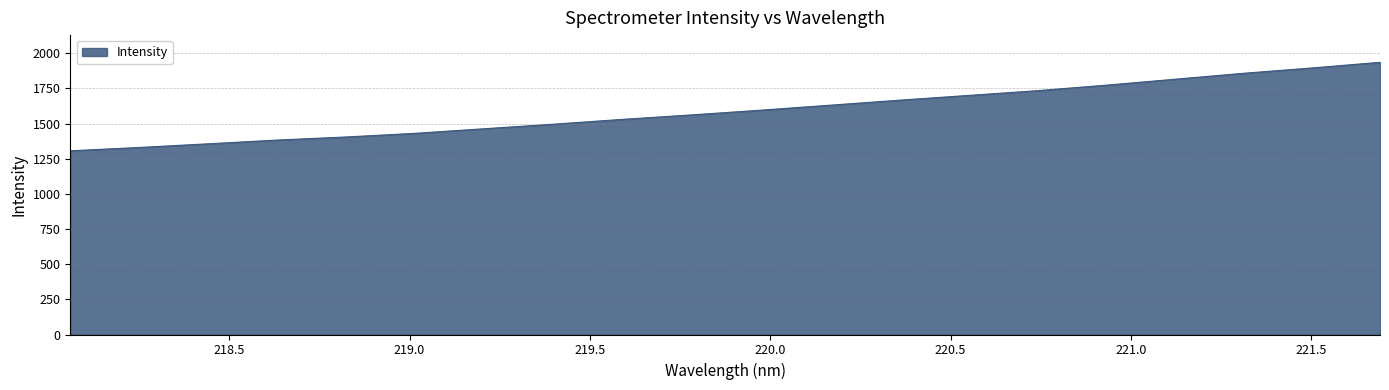

What is the smallest value displayed?

1306.7